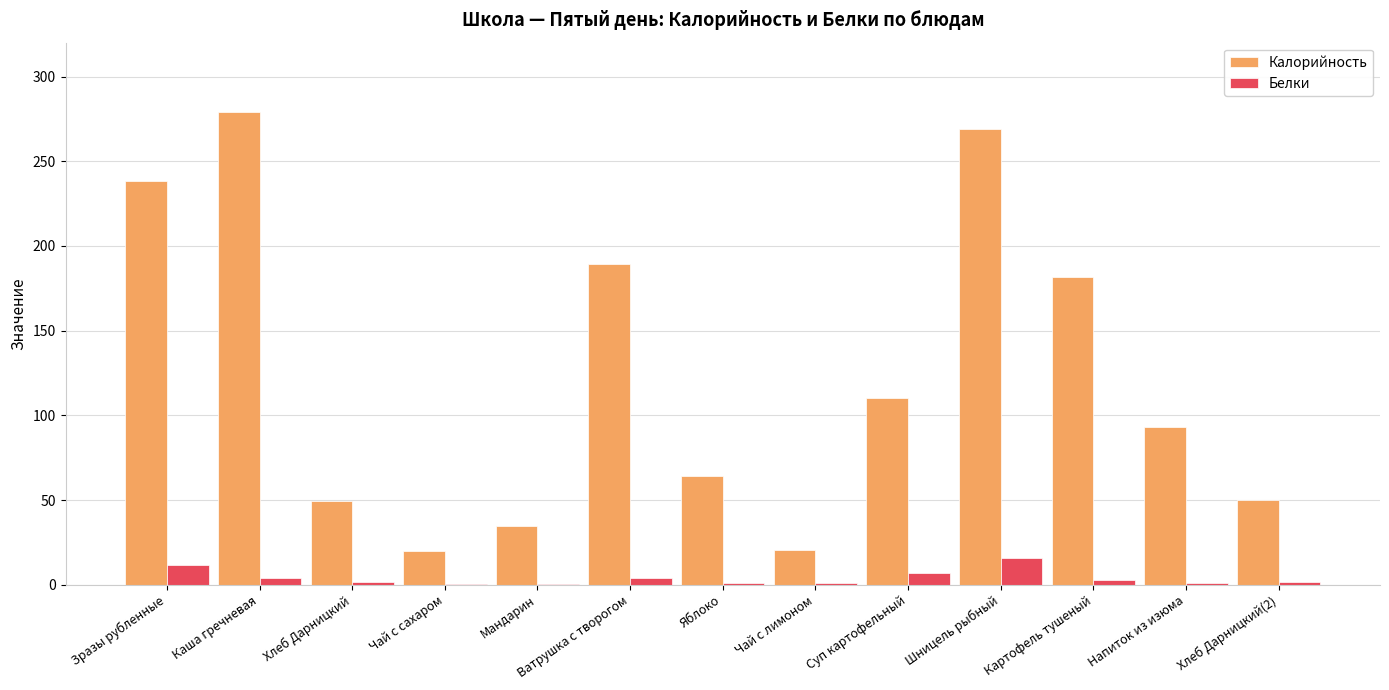

Which series has the largest total across all categories?

Калорийность